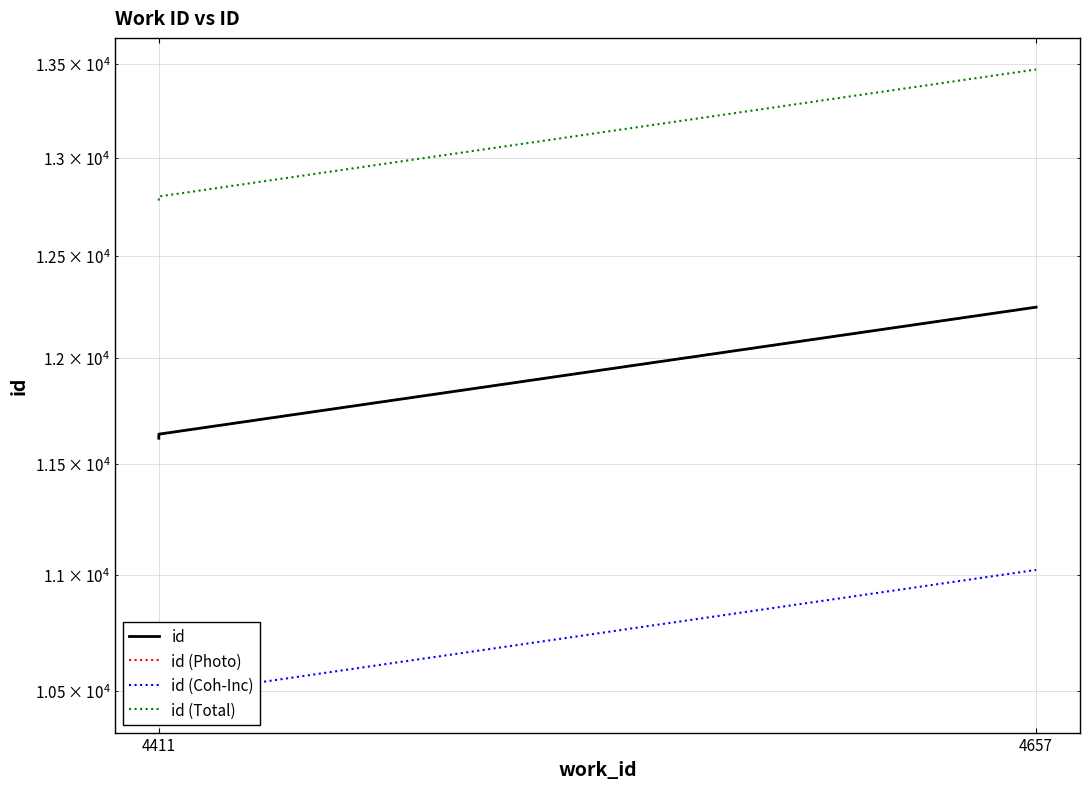

What position from the left is 4657?

2